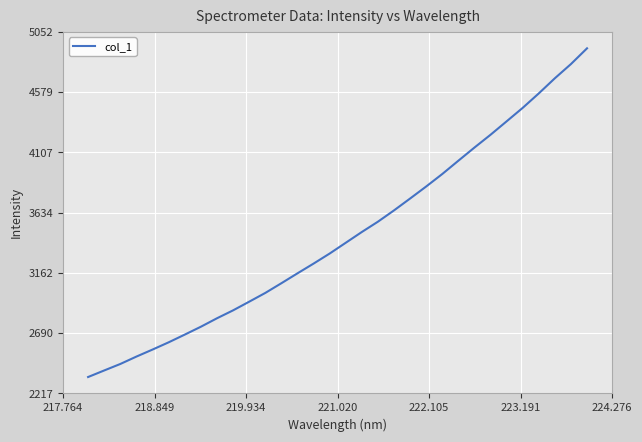

Is this an area chart (filled region under the line)?

No